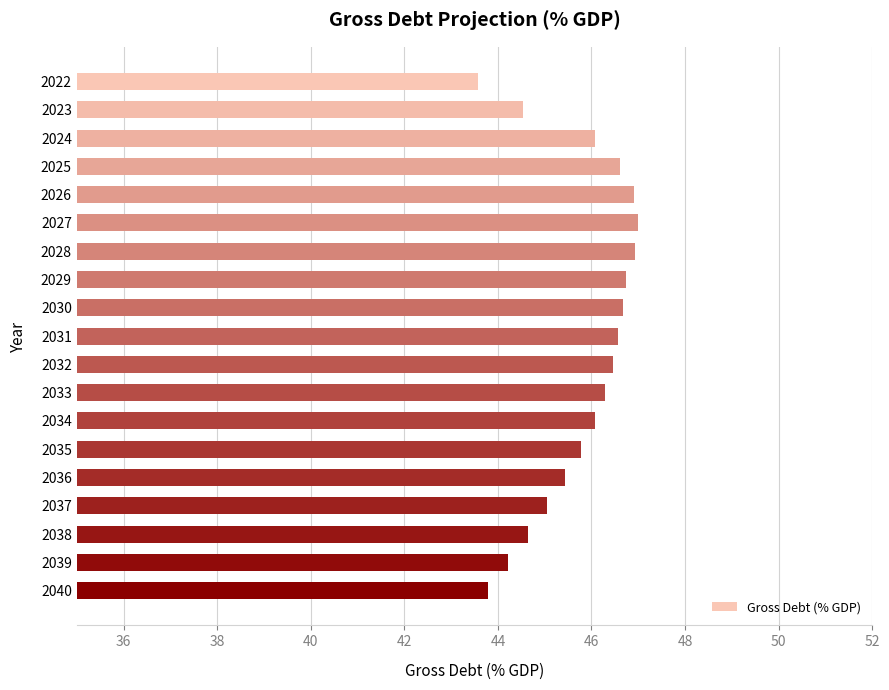

Does the chart contain any negative values?

No